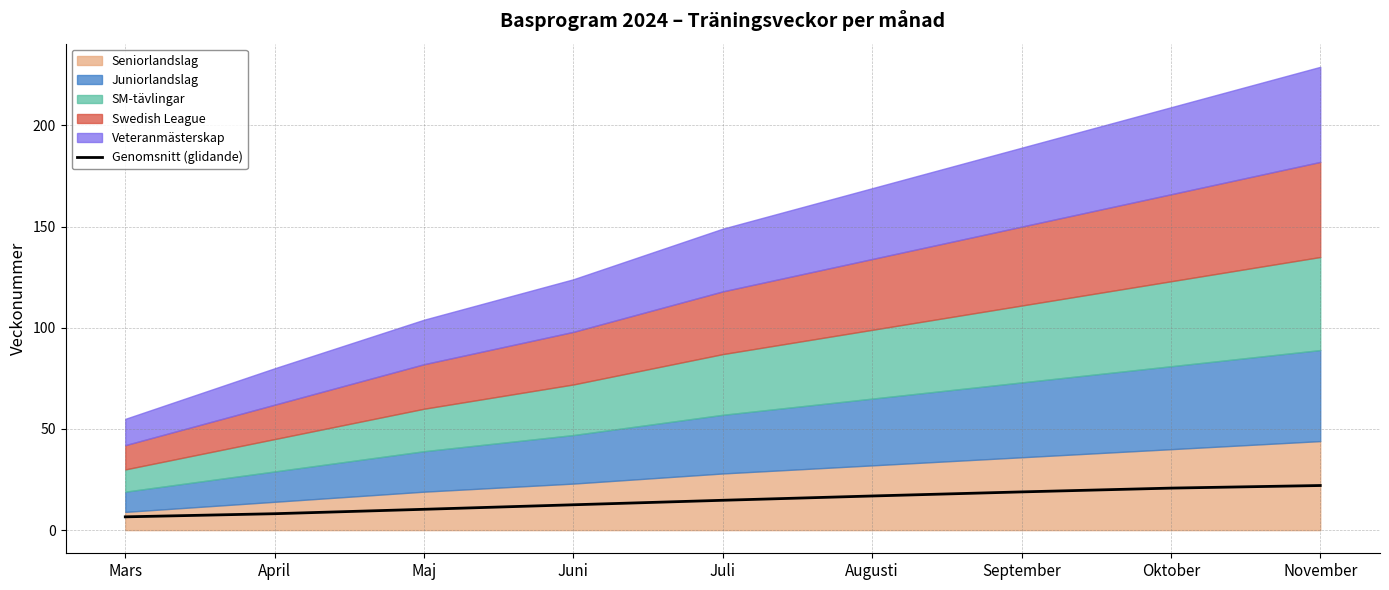

What is the difference between the values at April and Juli?

6.6